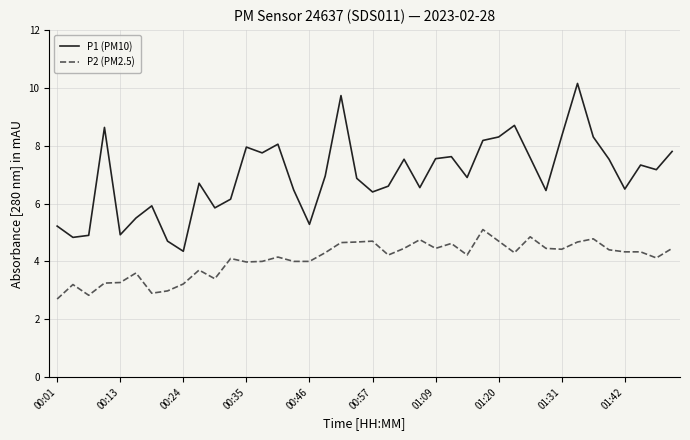

Count the number of data series in this chart.

2